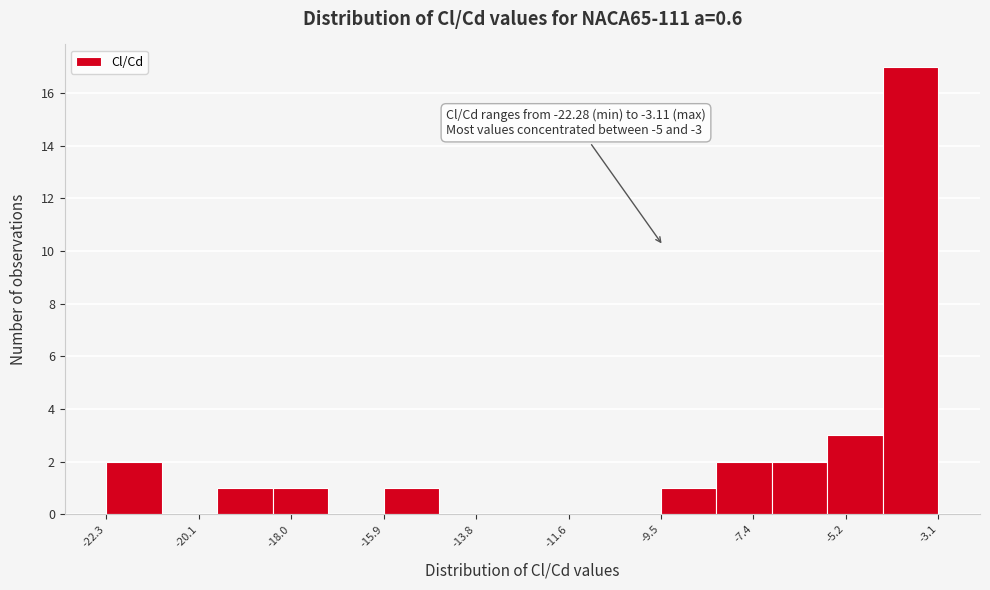

Around what value on the x-axis is the tallest bar? Give the approximate position of its centre, as read against the axis.

-4.0